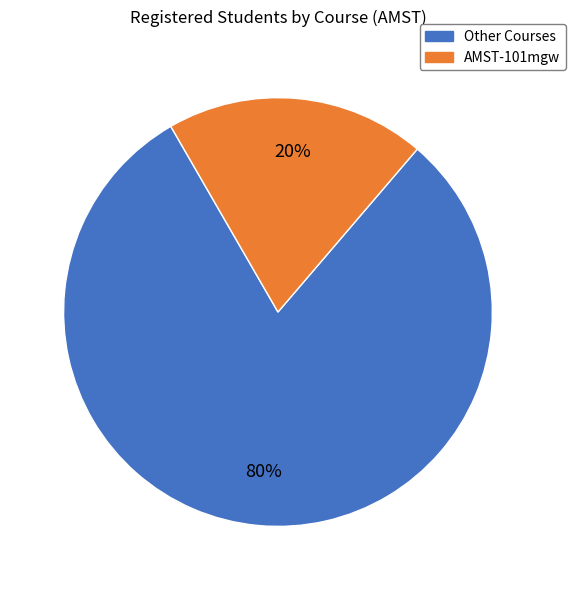

Is there any slice that represents more than half of the pie?

Yes